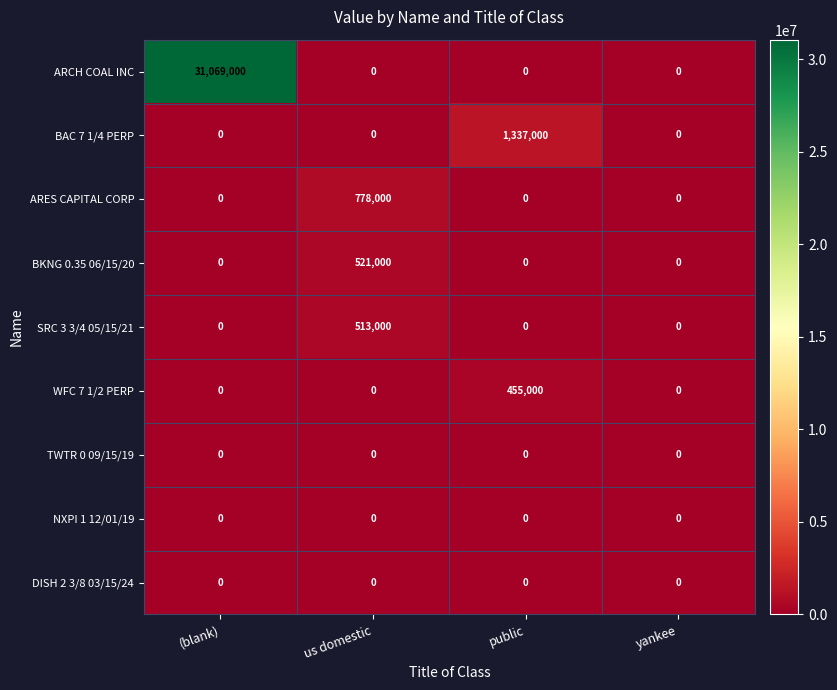

Which category has the highest value in the ARES CAPITAL CORP series?

us domestic